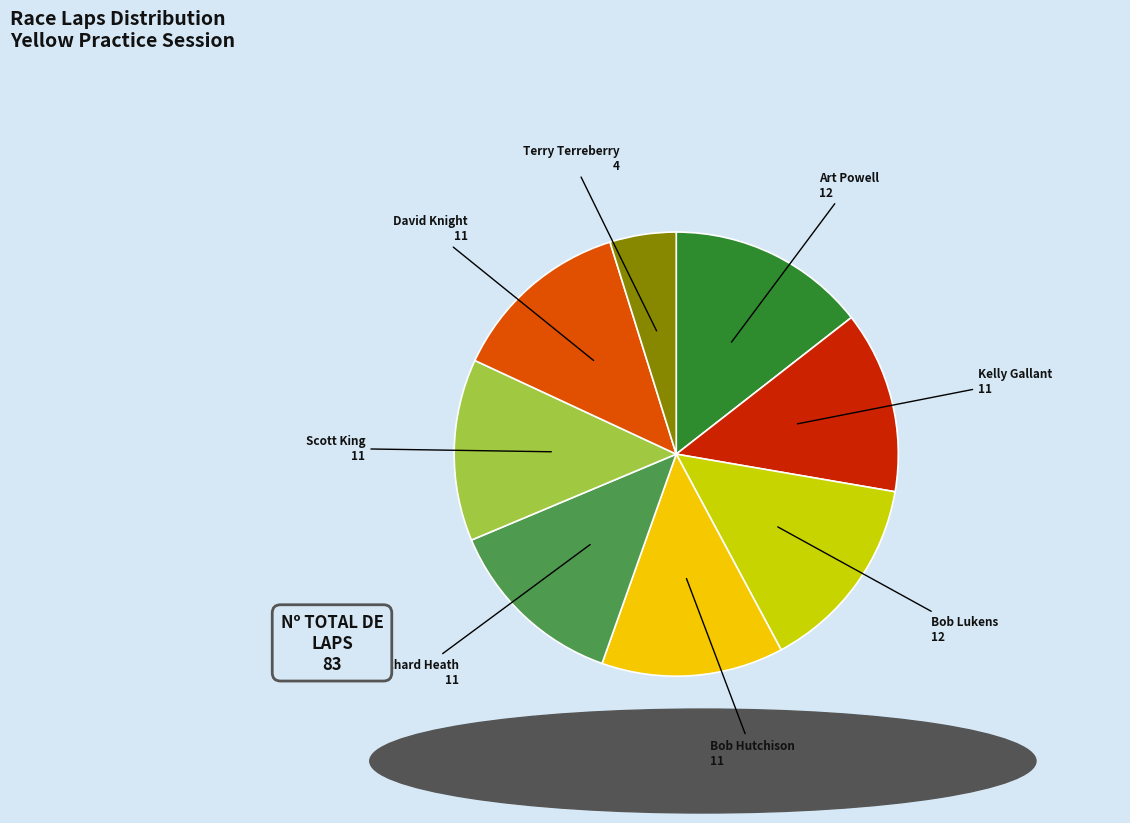

Does any single category account for the majority?

No